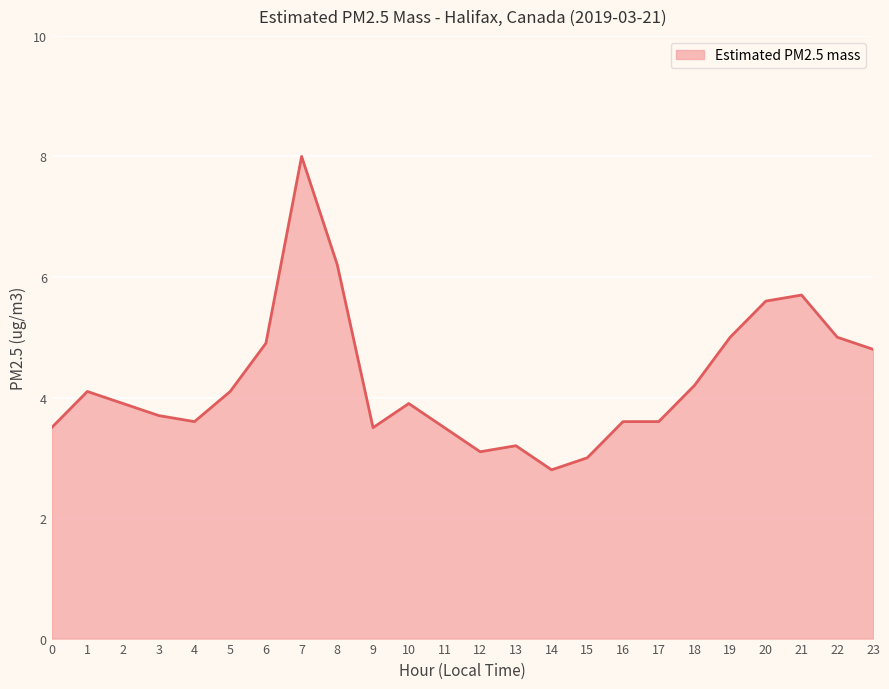

At which category does the chart reach its minimum across all series?

14